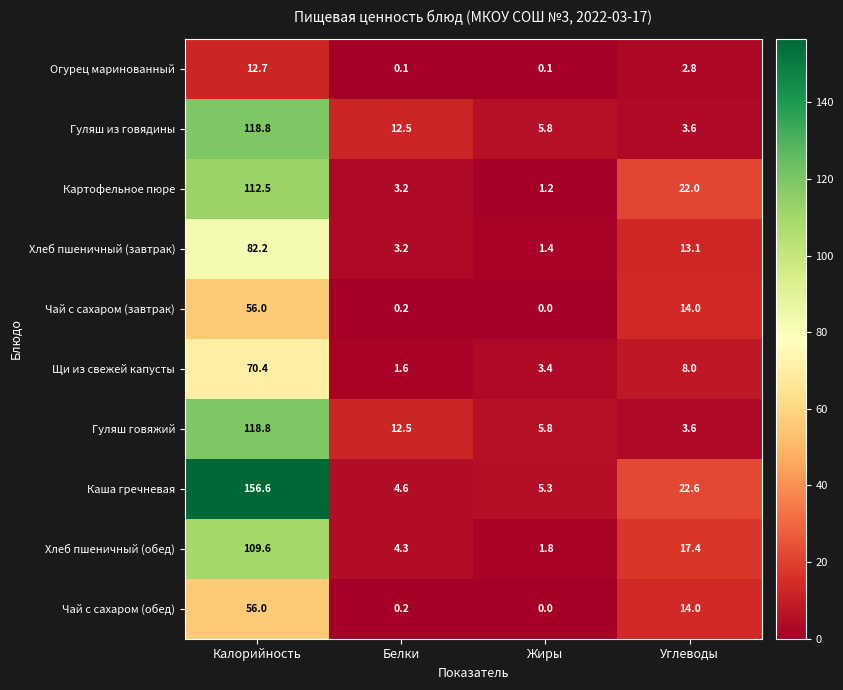

The Гуляш говяжий series shows 118.8 at Калорийность. True or false?

True